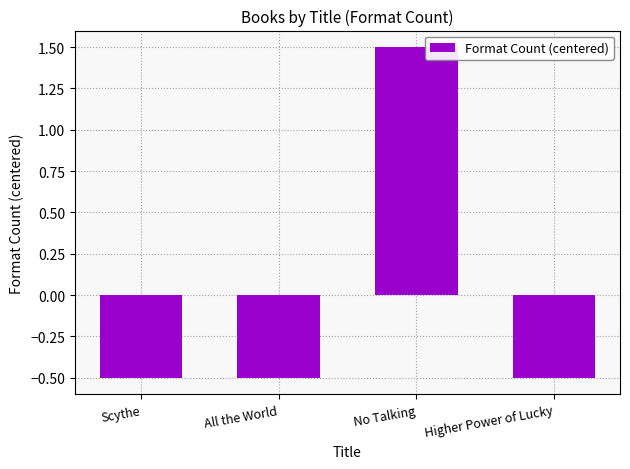

What is the label of the 3rd bar from the left?

No Talking